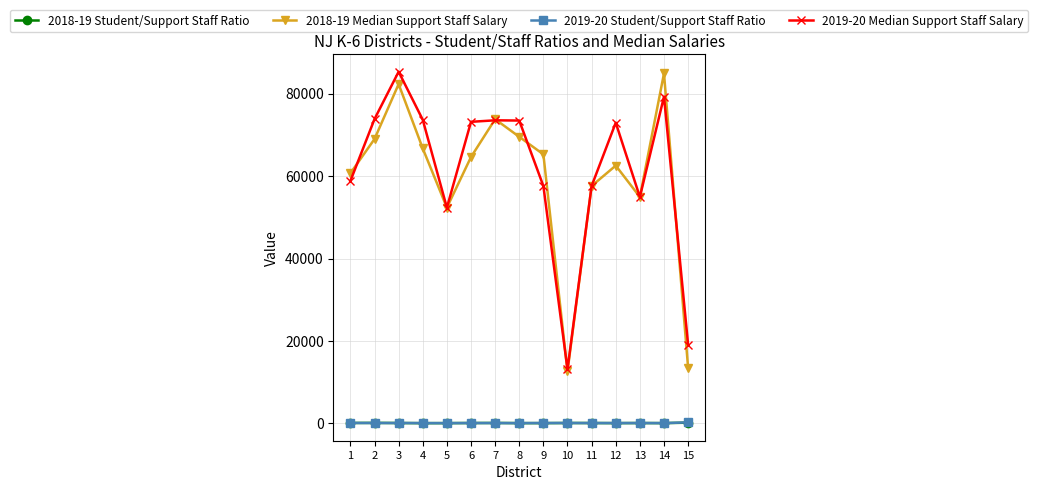

True or false: 2019-20 Median Support Staff Salary has more than 2 interior local peaks.

True